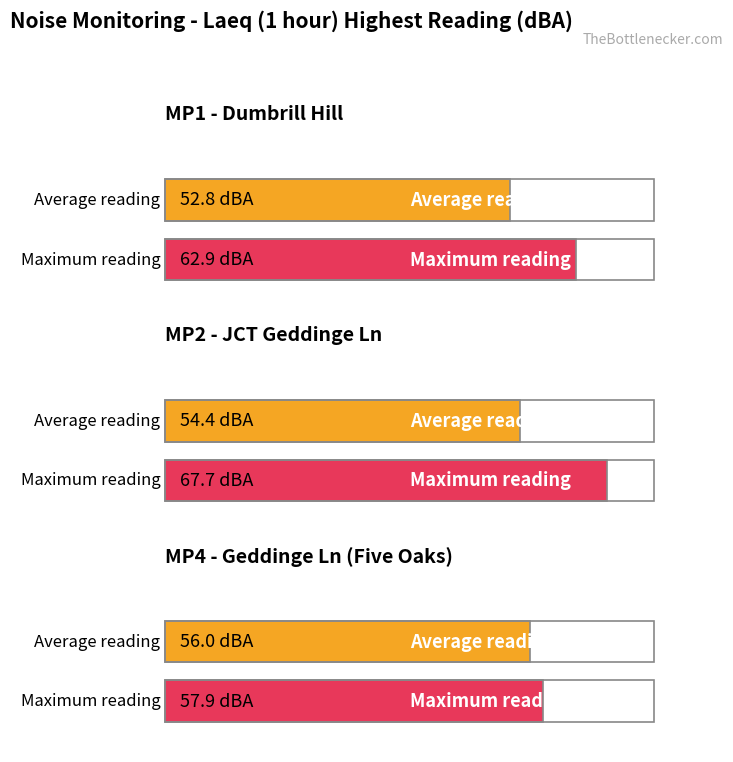

True or false: the data shows 14.1 at MP2- JCT Geddinge Lane / Wootton Lane.

False